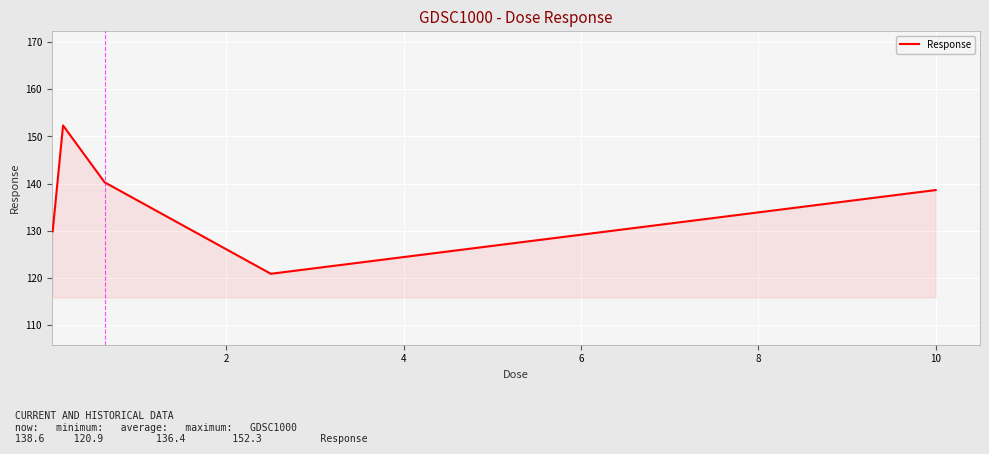

What is the smallest value displayed?

120.9